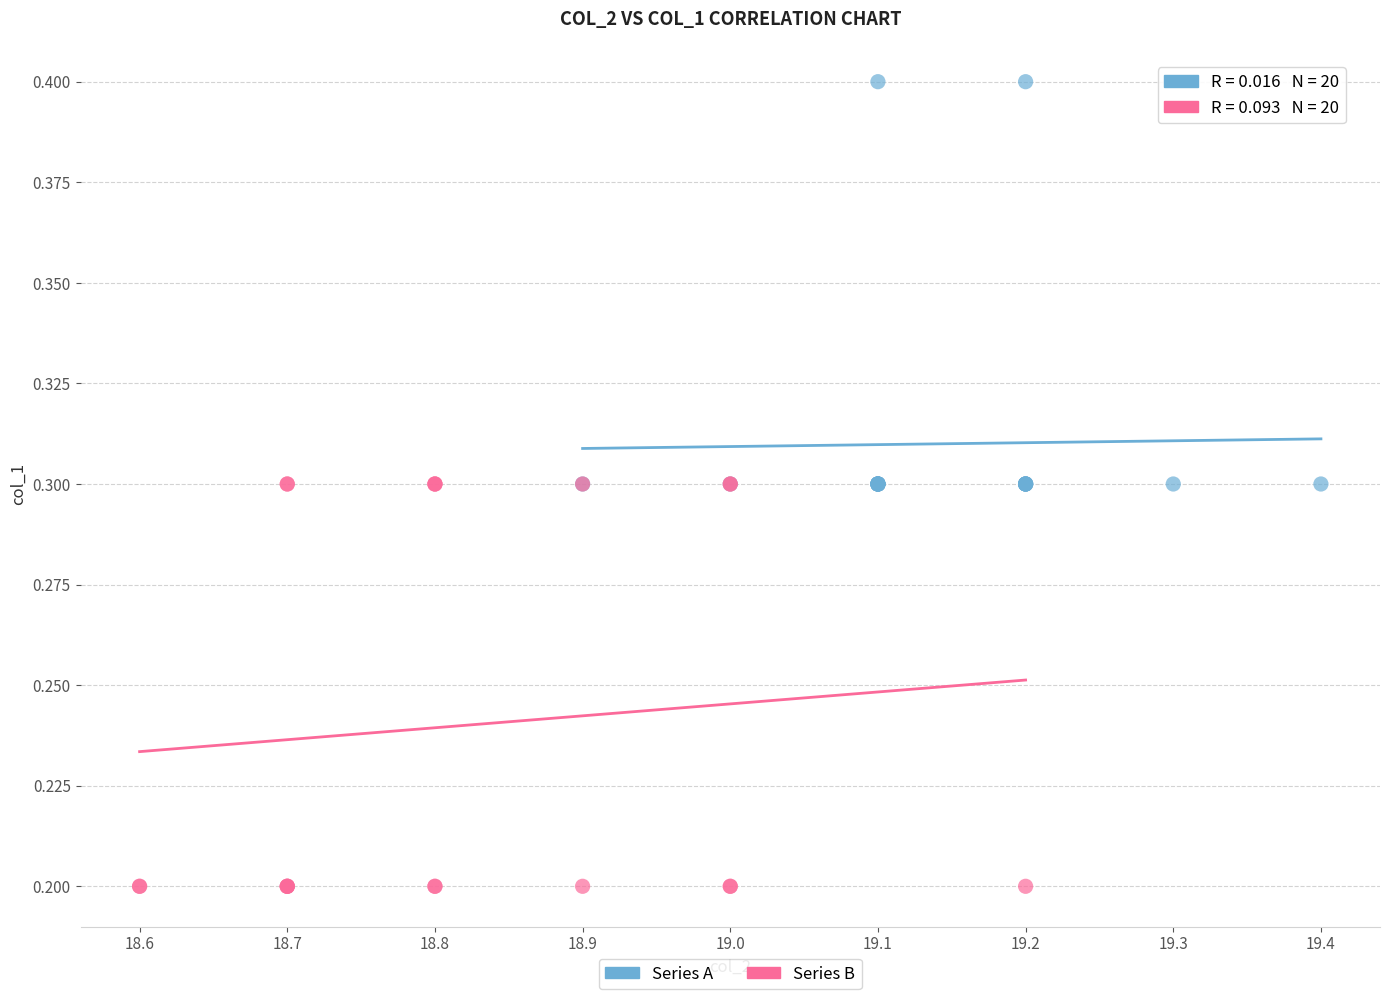

Which series contains the lowest Y value?

Series B